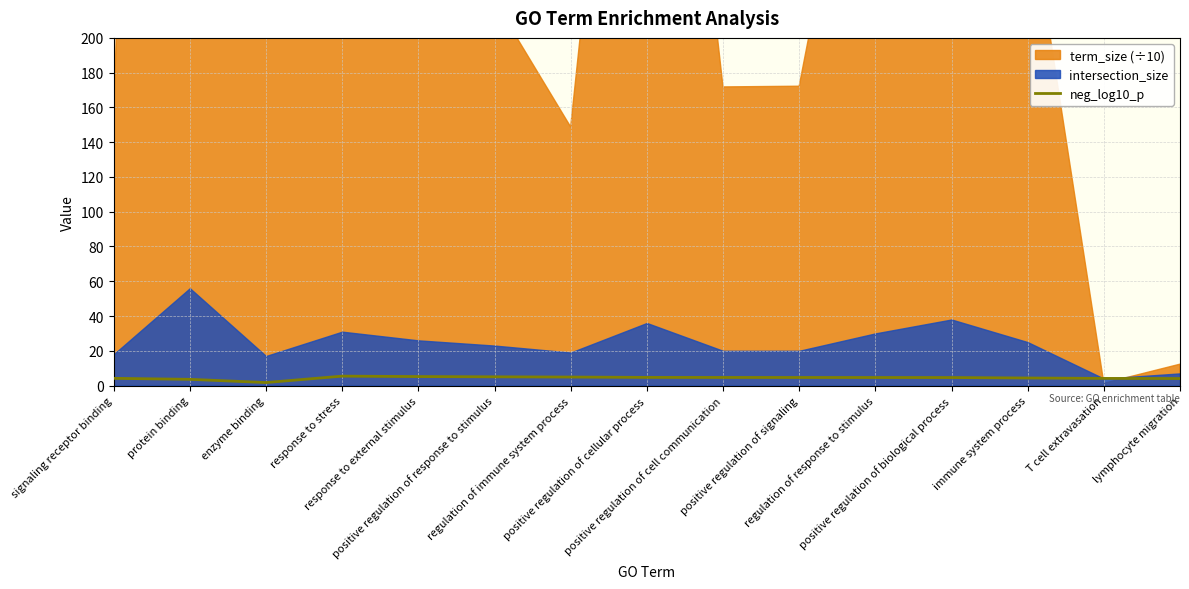

True or false: the data has more than 0 interior local peaks.

True